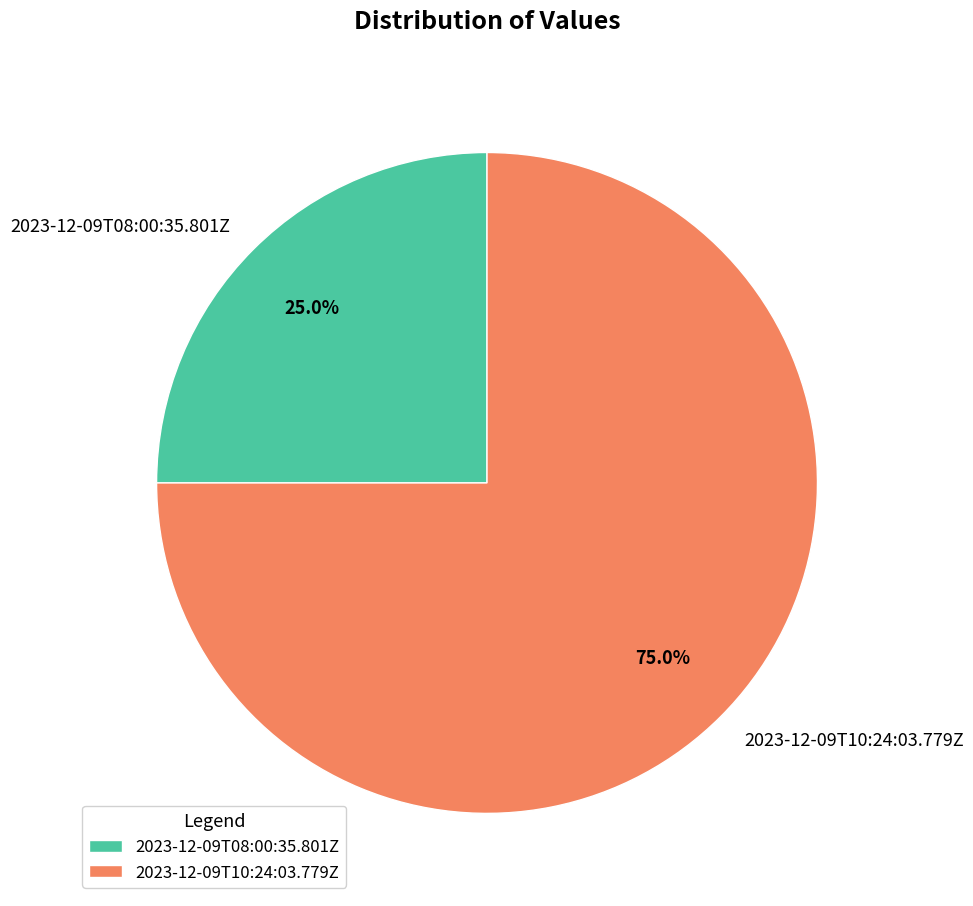

To the nearest percent, what is the average slice percentage?

50%